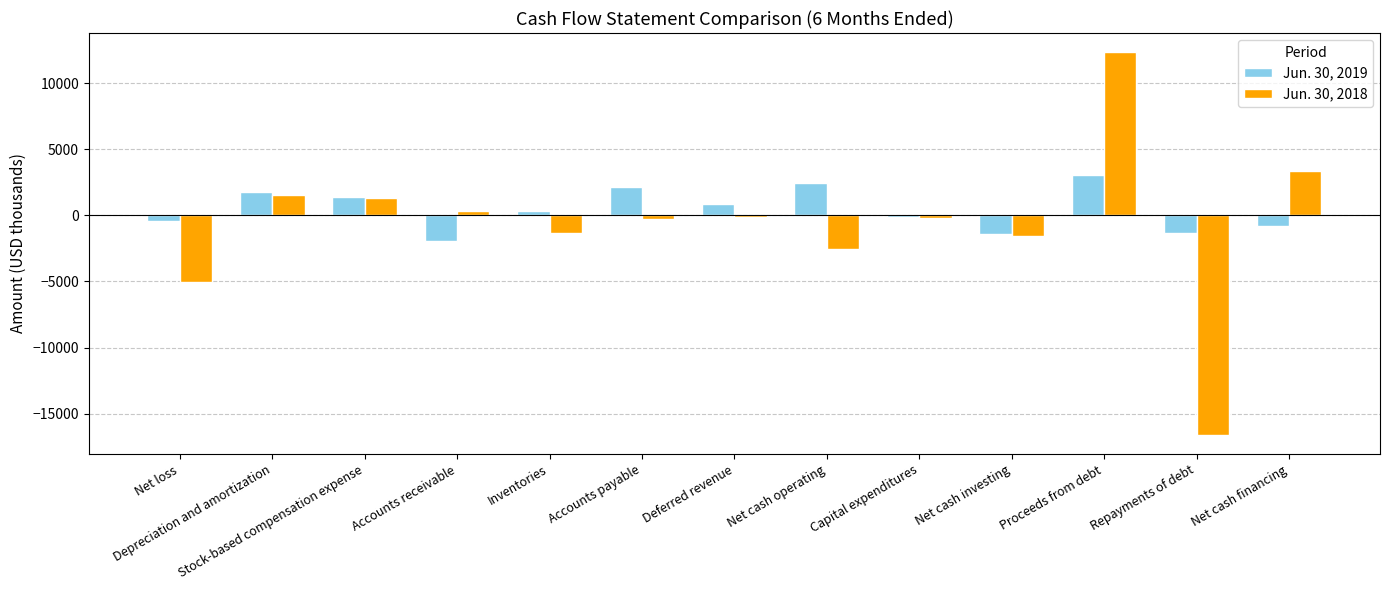

True or false: Jun. 30, 2018 has a value of -1601 at Net cash investing.

True